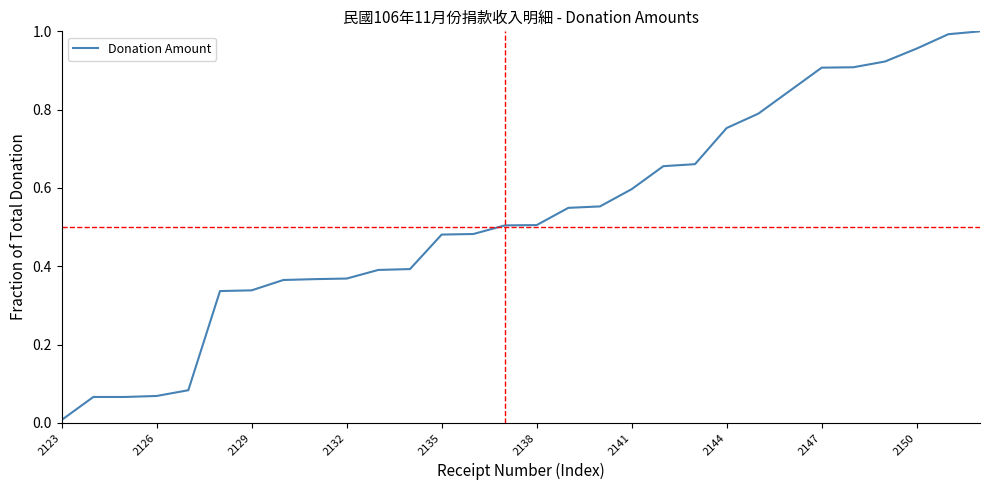

Does the chart have visible grid lines?

No